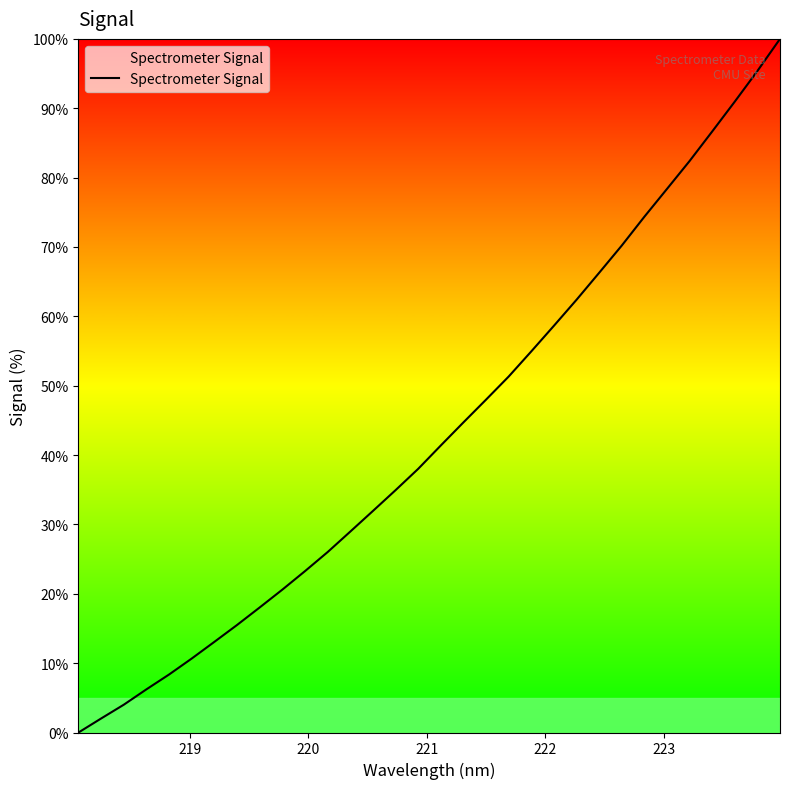

What is the maximum value shown in the chart?

100.0